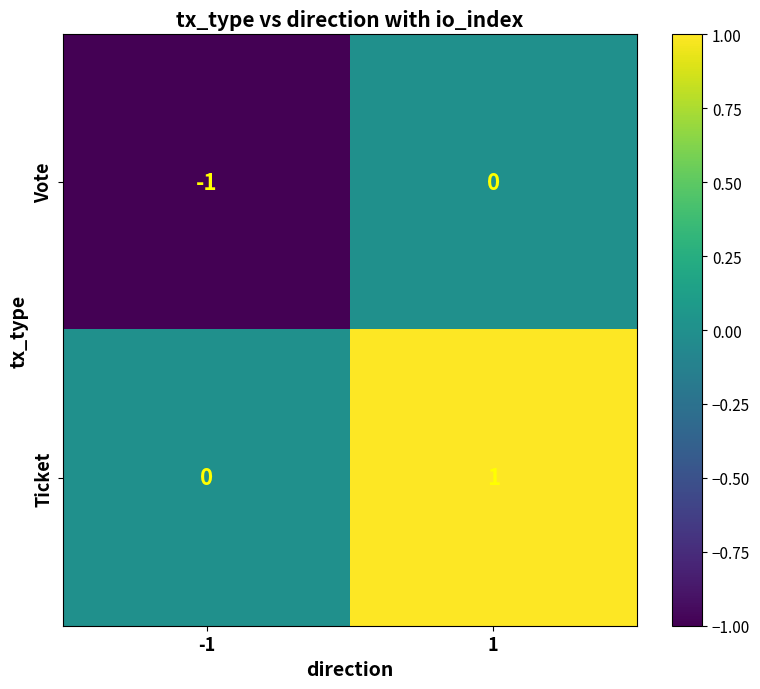

The value of Ticket at 1 is 2. True or false?

False